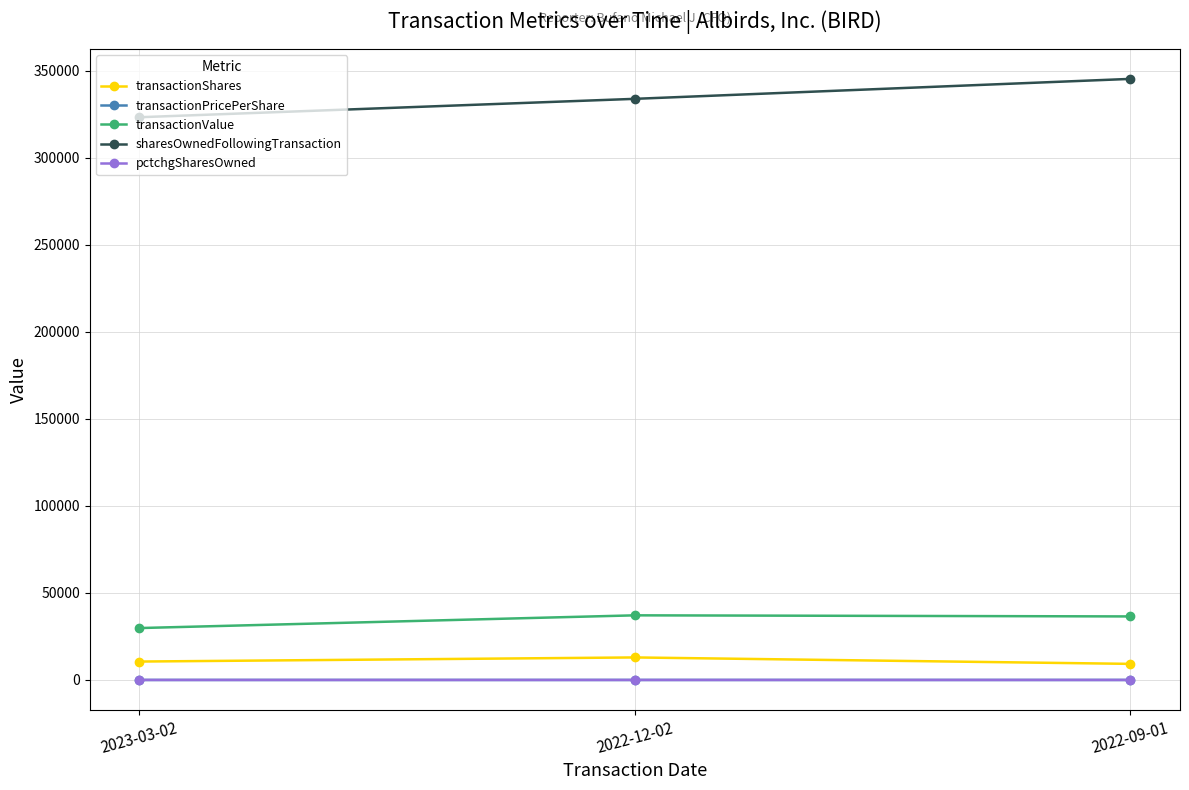

What is the difference between the maximum and minimum values in the transactionValue series?

7308.0